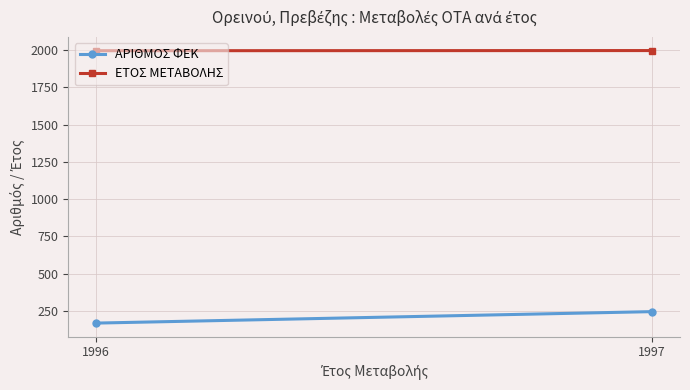

Rank the series at 1996 from lowest to highest value.

ΑΡΙΘΜΟΣ ΦΕΚ, ΕΤΟΣ ΜΕΤΑΒΟΛΗΣ